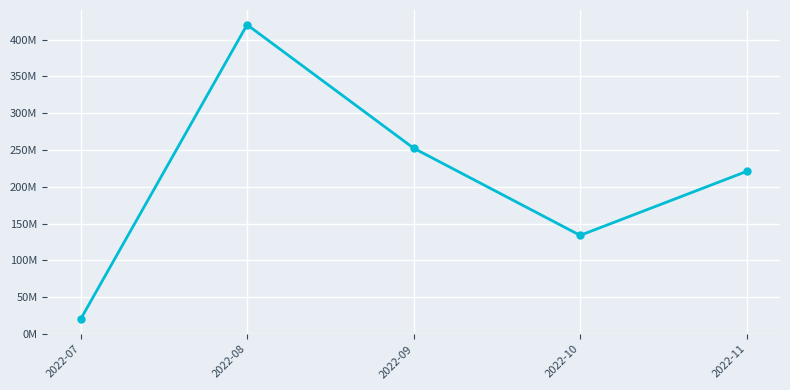

How many interior local peaks (higher than both neighbors) does the data have?

1